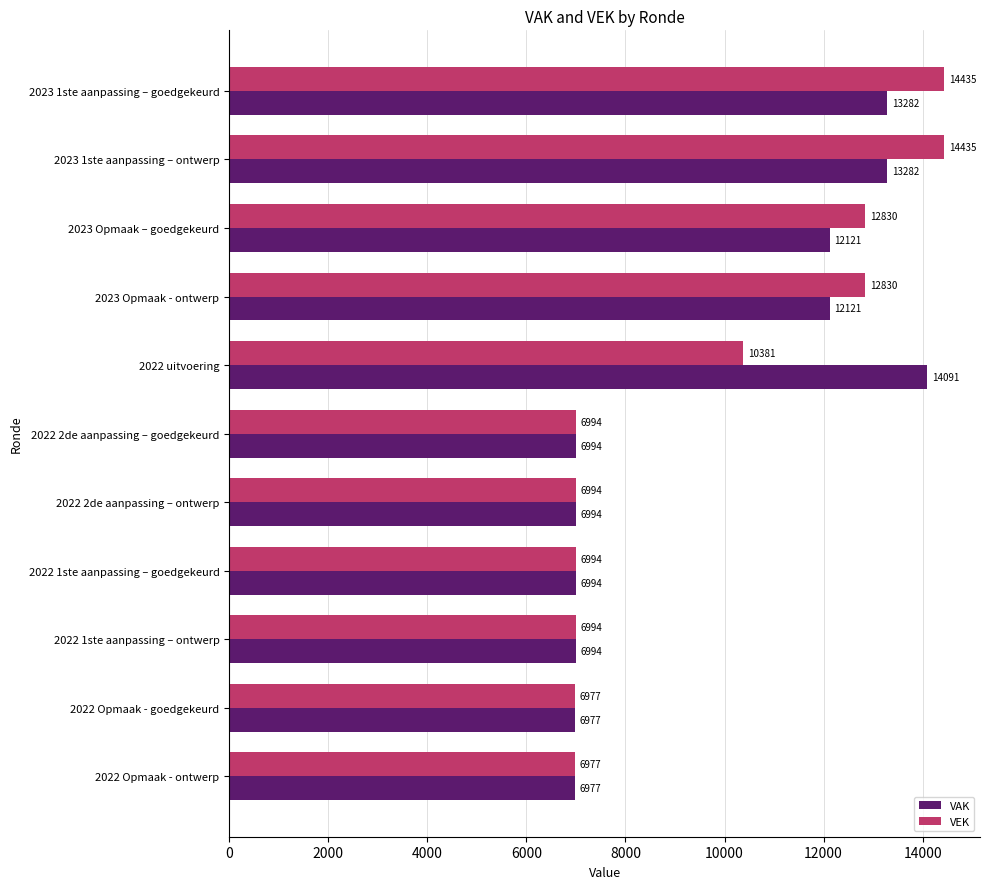

What is the difference between the highest and lowest values at 2022 uitvoering?

3710